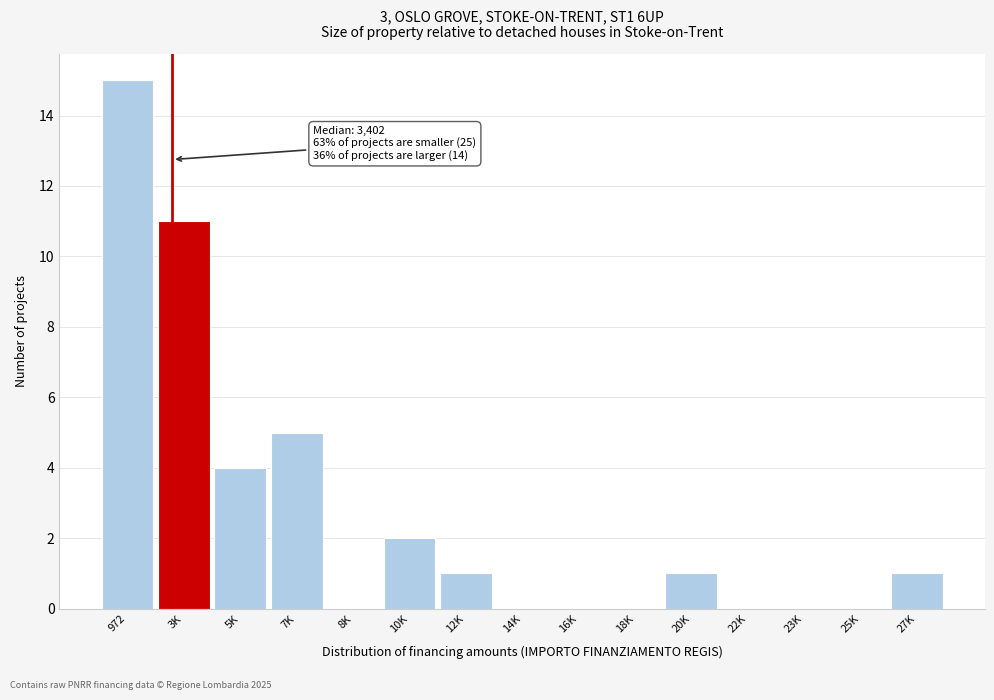

Reading left to right, list all the values displayed in this chart.

972=15	3K=11	5K=4	7K=5	8K=0	10K=2	12K=1	14K=0	16K=0	18K=0	20K=1	22K=0	23K=0	25K=0	27K=1